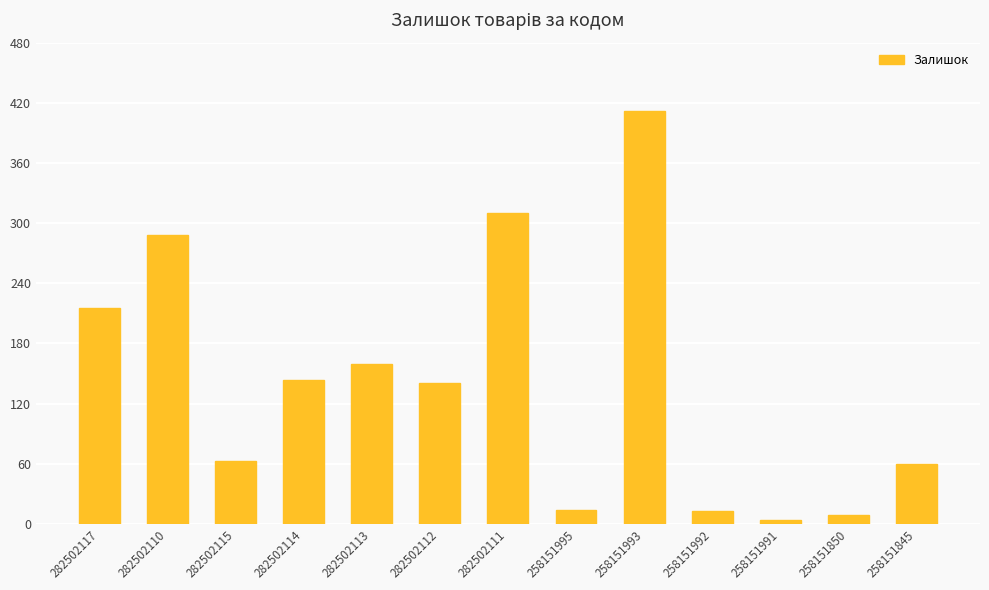

What is the ratio of the value at 282502117 to the value at 282502110?

0.7